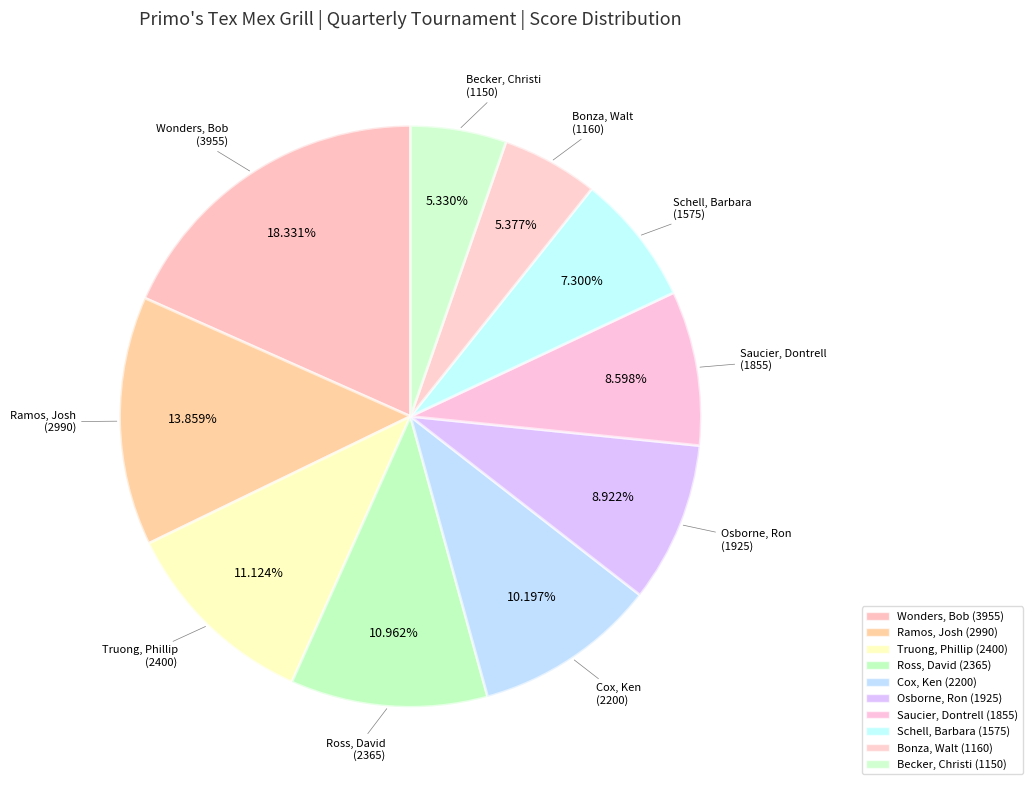

To the nearest percent, what portion does Truong, Phillip represent?

11%